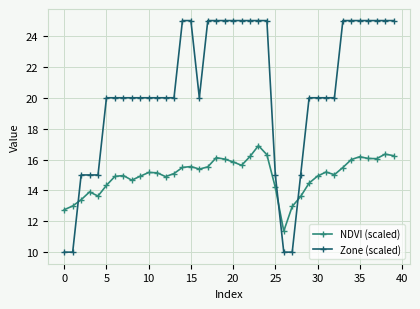

What is the sum of all NDVI (scaled) values?

599.8